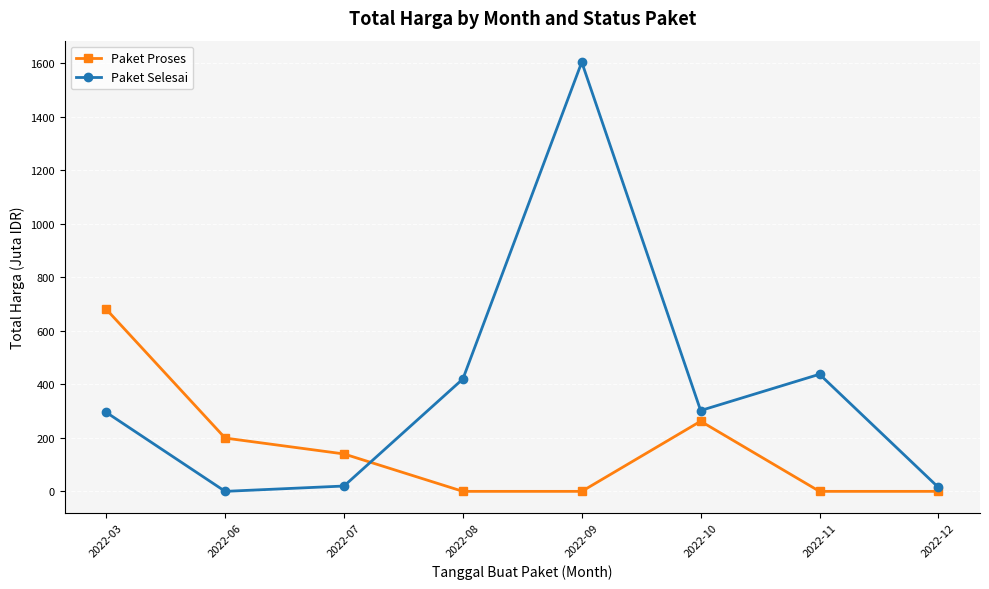

At how many categories does at least one series exceed 1512?

1